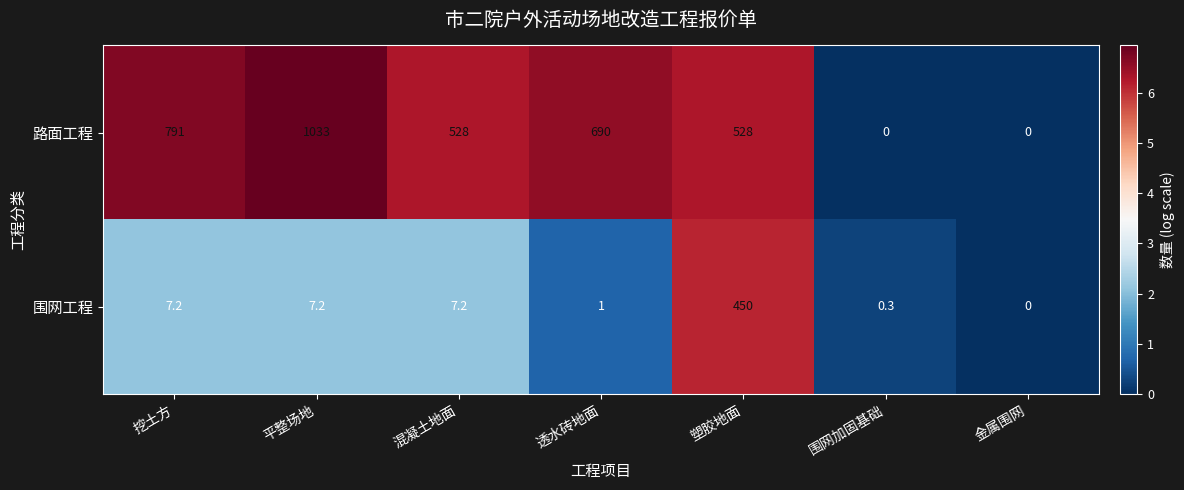

Which series has the largest range (max minus min)?

路面工程